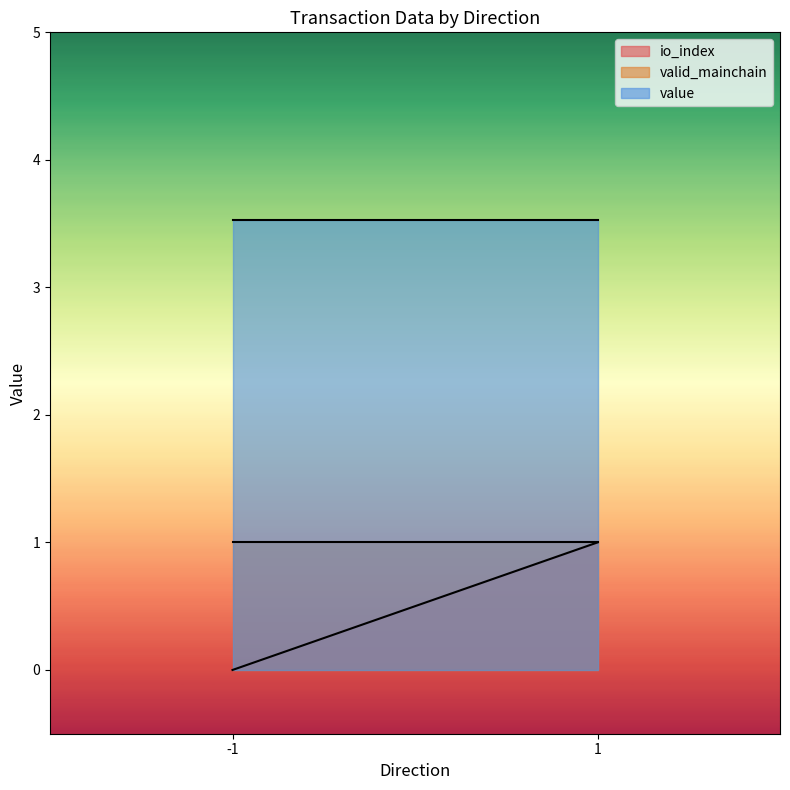

What is the value of the valid_mainchain point at the 2nd from the left?

1.0